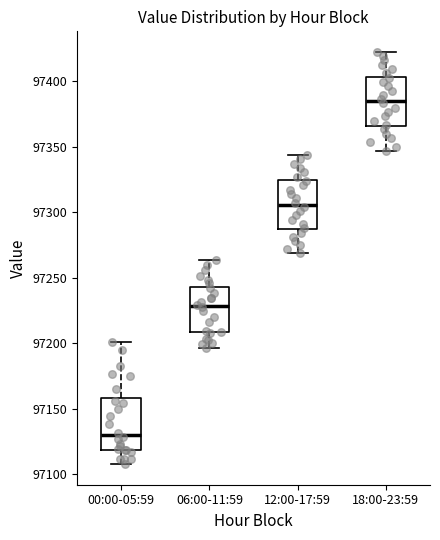

Reading left to right, read every box against the y-axis: the position of its median line, the range the box covers, and the ends of its whiskers. The values are not printed on the chart, so give them approximately, as read against the axis.

00:00-05:59: median 97130, box 97120 to 97160, whiskers 97110 to 97200
06:00-11:59: median 97230, box 97210 to 97245, whiskers 97195 to 97265
12:00-17:59: median 97305, box 97285 to 97325, whiskers 97270 to 97345
18:00-23:59: median 97385, box 97365 to 97405, whiskers 97345 to 97425